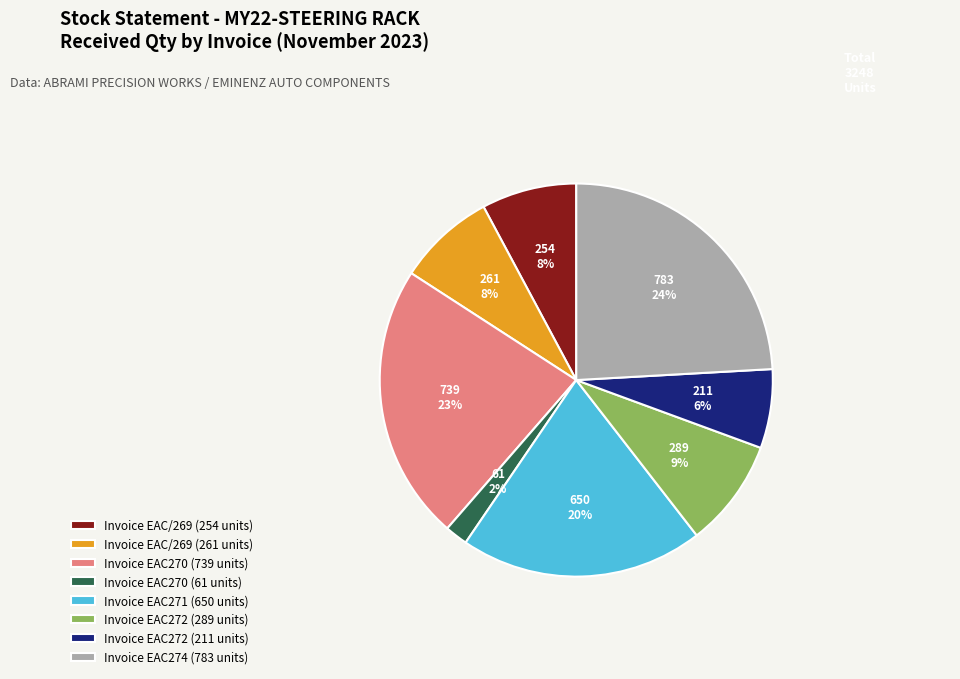

Between Invoice EAC/269 (254 units) and Invoice EAC271 (650 units), which is larger?

Invoice EAC271 (650 units)